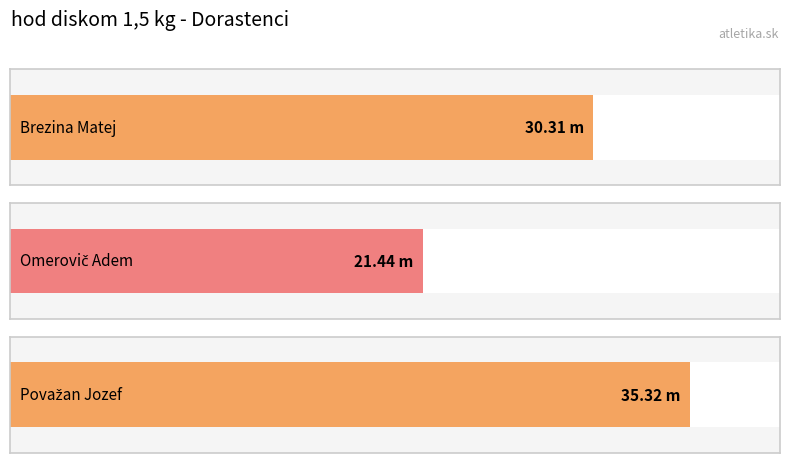

How many series are shown in this chart?

1